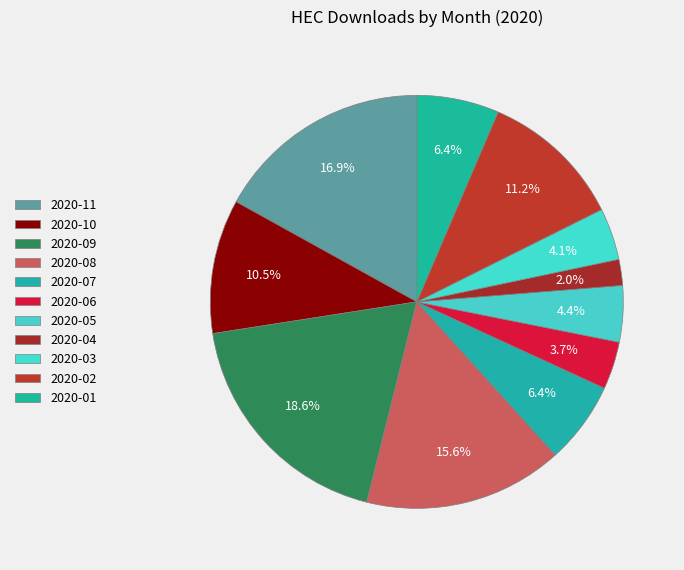

How many segments does this pie chart have?

11